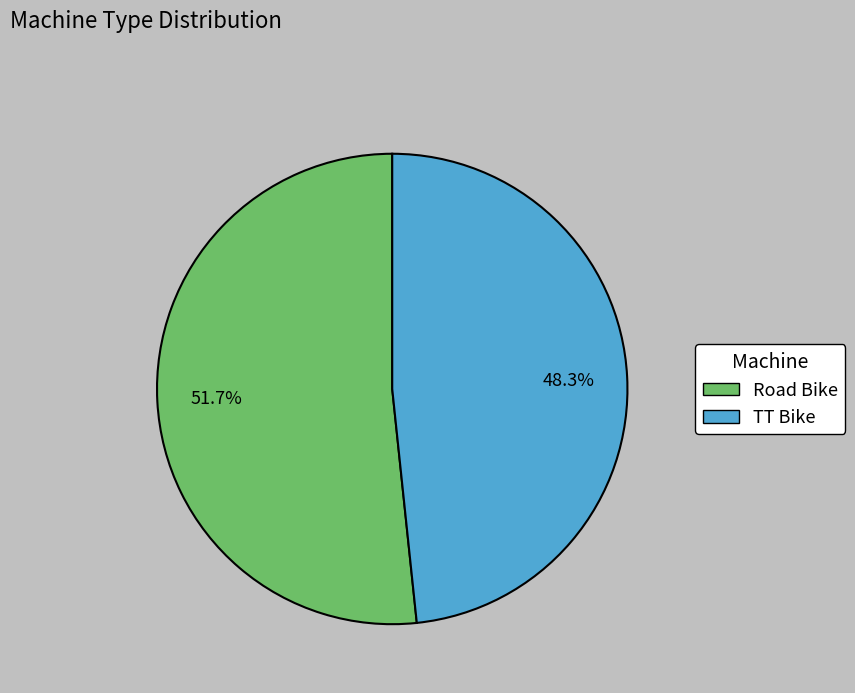

True or false: TT Bike accounts for 35% of the total.

False